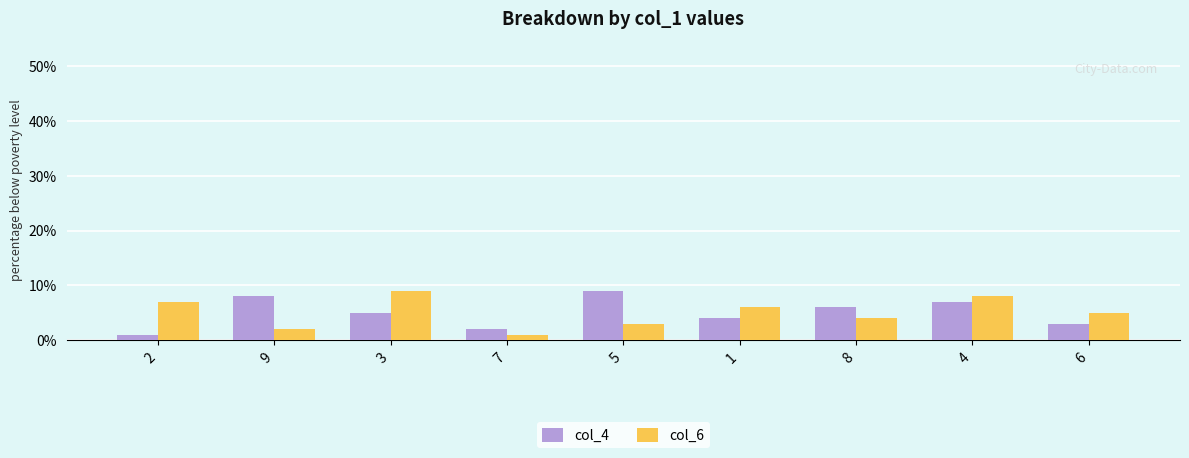

How many series are shown in this chart?

2